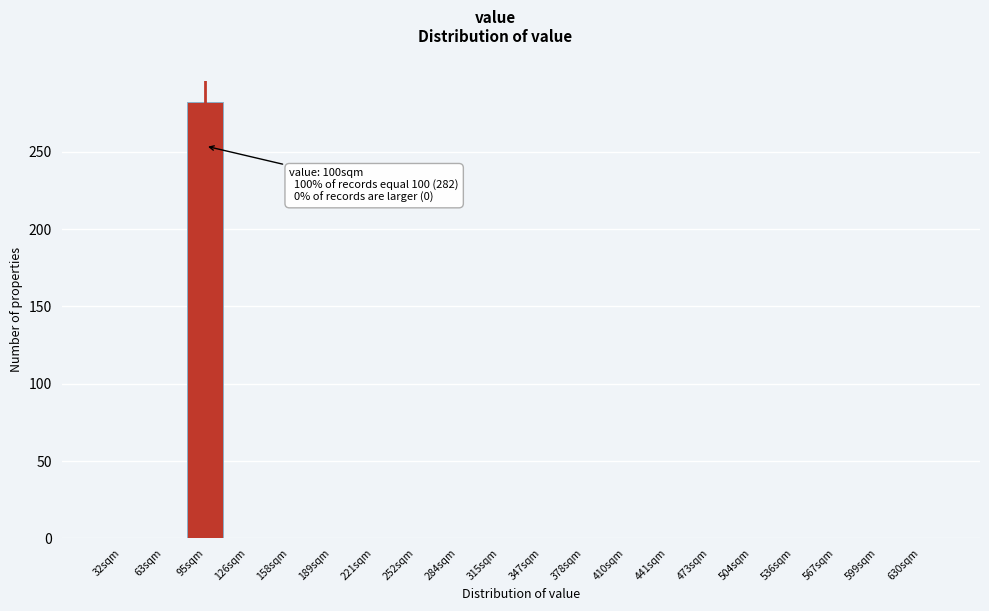

Reading right to left, extract all data points from this chart.

630sqm=0	599sqm=0	567sqm=0	536sqm=0	504sqm=0	473sqm=0	441sqm=0	410sqm=0	378sqm=0	347sqm=0	315sqm=0	284sqm=0	252sqm=0	221sqm=0	189sqm=0	158sqm=0	126sqm=0	95sqm=282	63sqm=0	32sqm=0